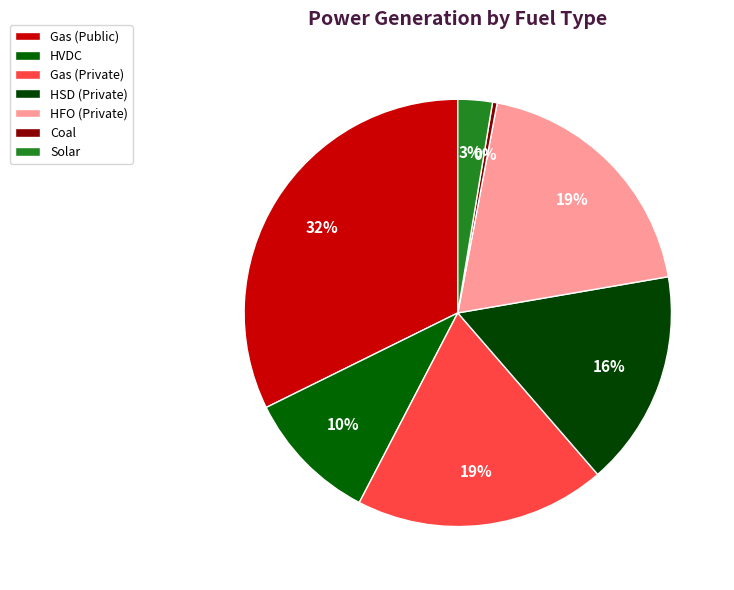

How many segments does this pie chart have?

7